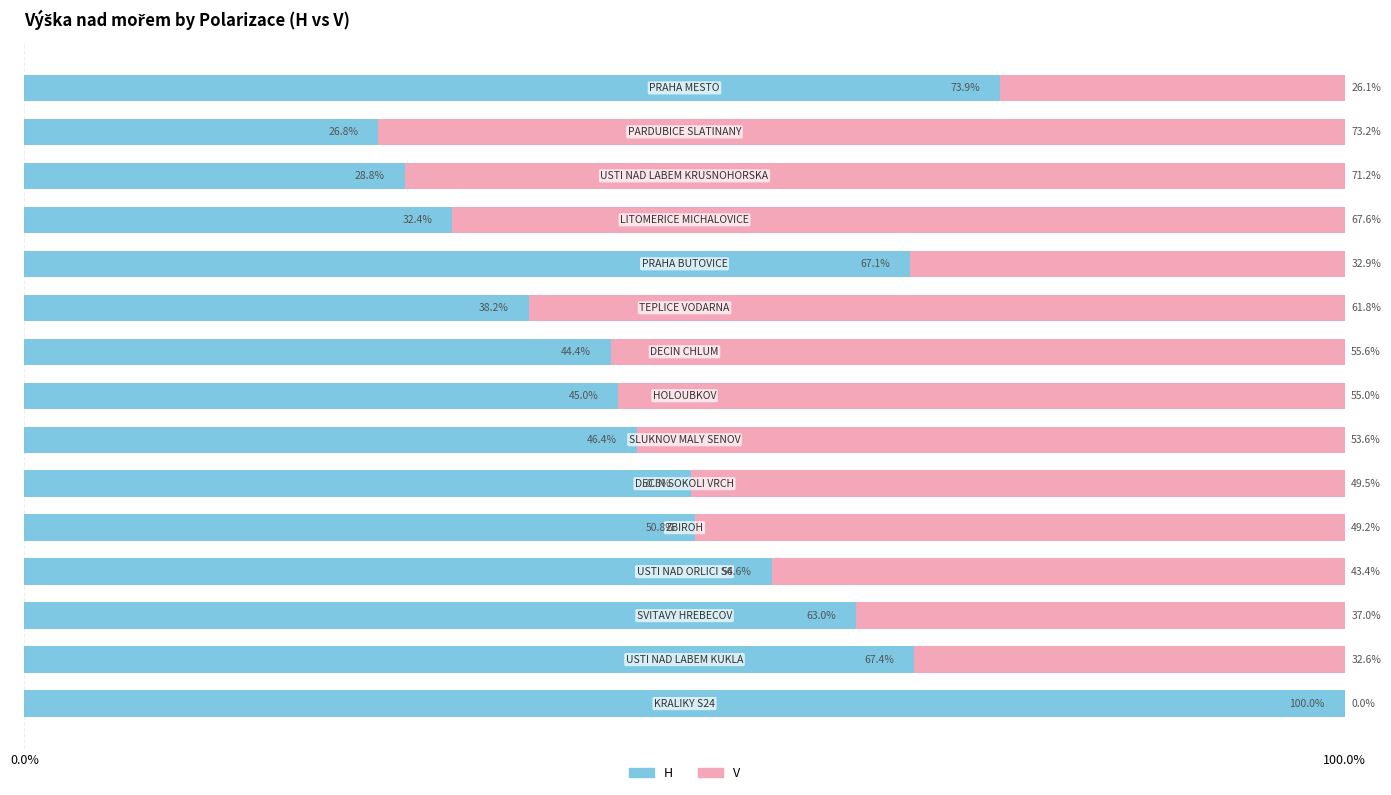

What are all the series names shown in the legend?

H, V